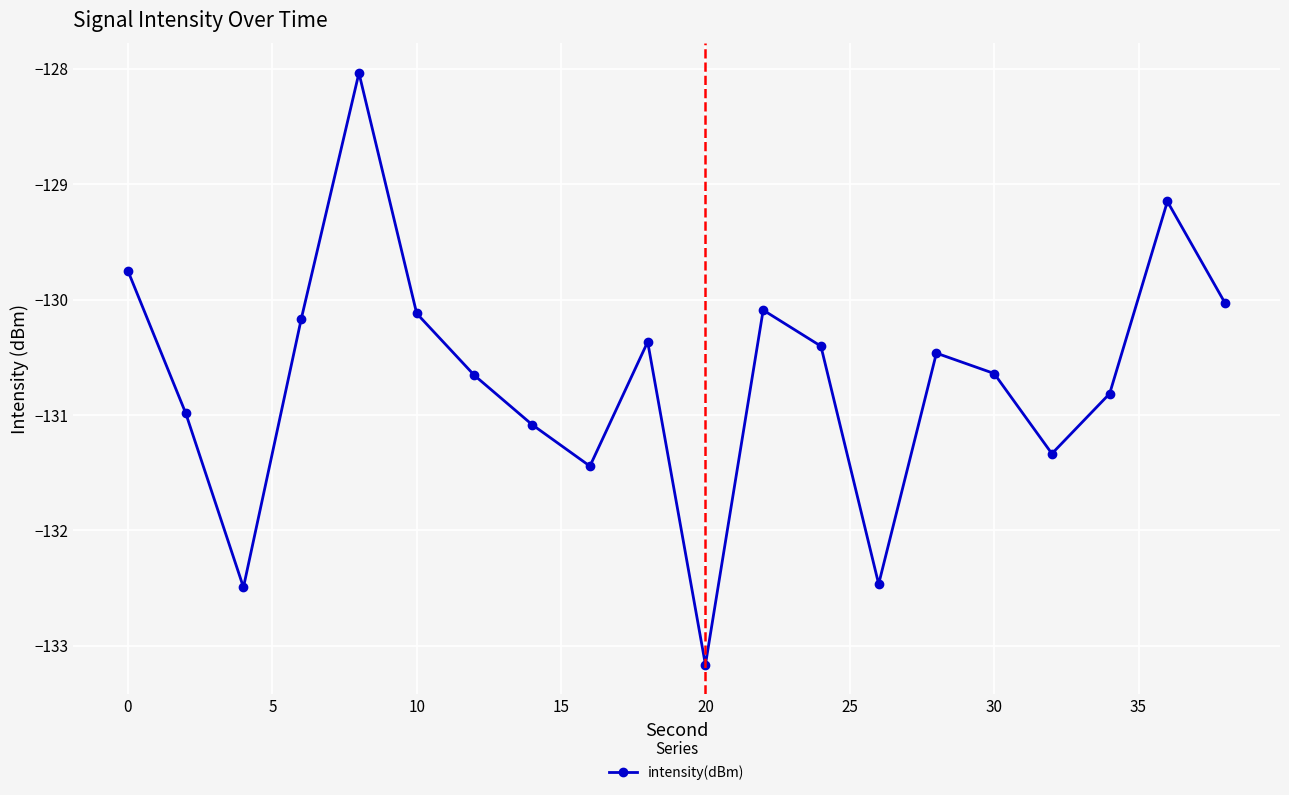

What is the difference between the second highest and second lowest values?

3.3